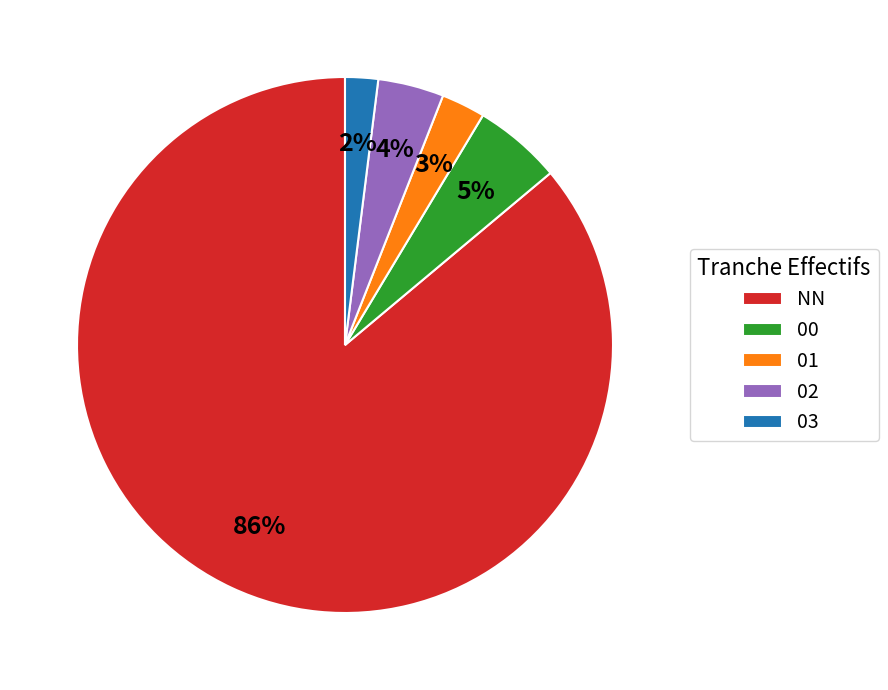

What is the majority slice?

NN